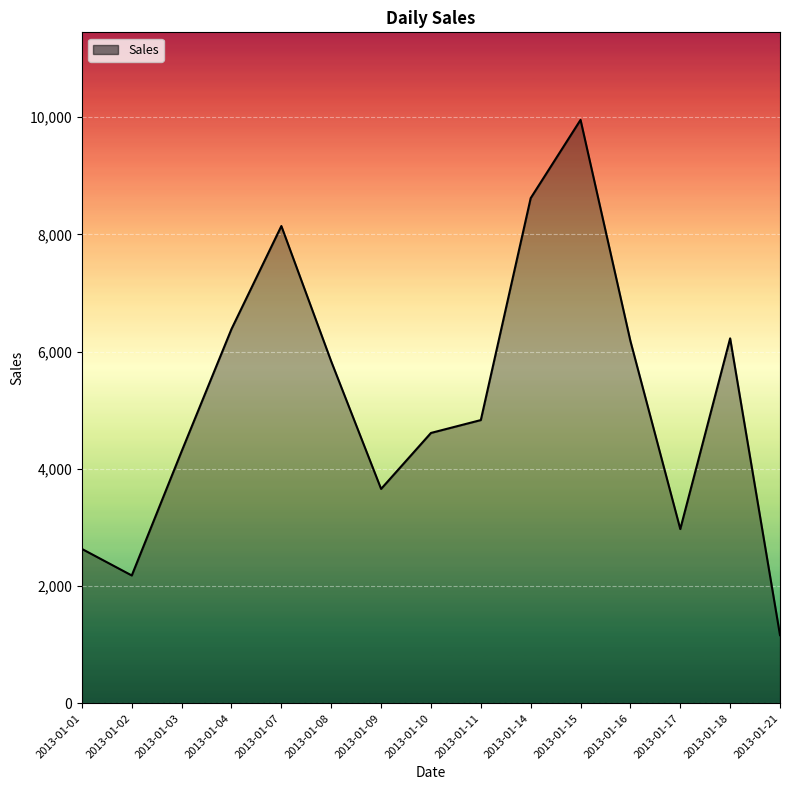

What is the change in value from 2013-01-02 to 2013-01-11?

+2650.9